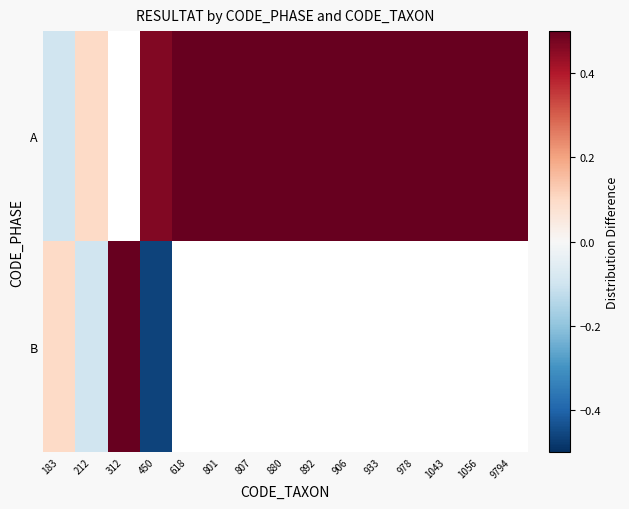

Which label corresponds to the smallest value in the chart?

450